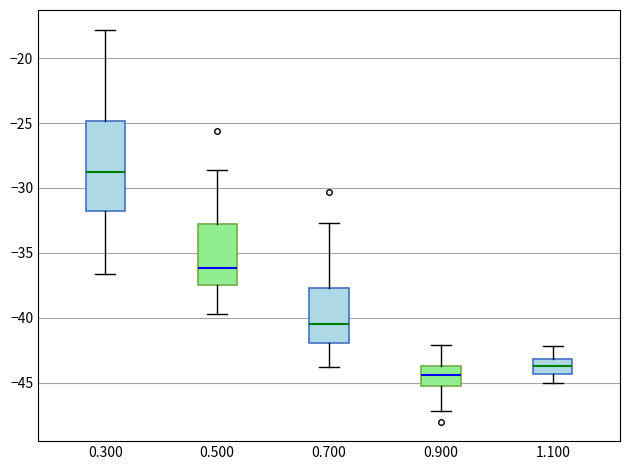

Which box's median line is the lowest?

0.900